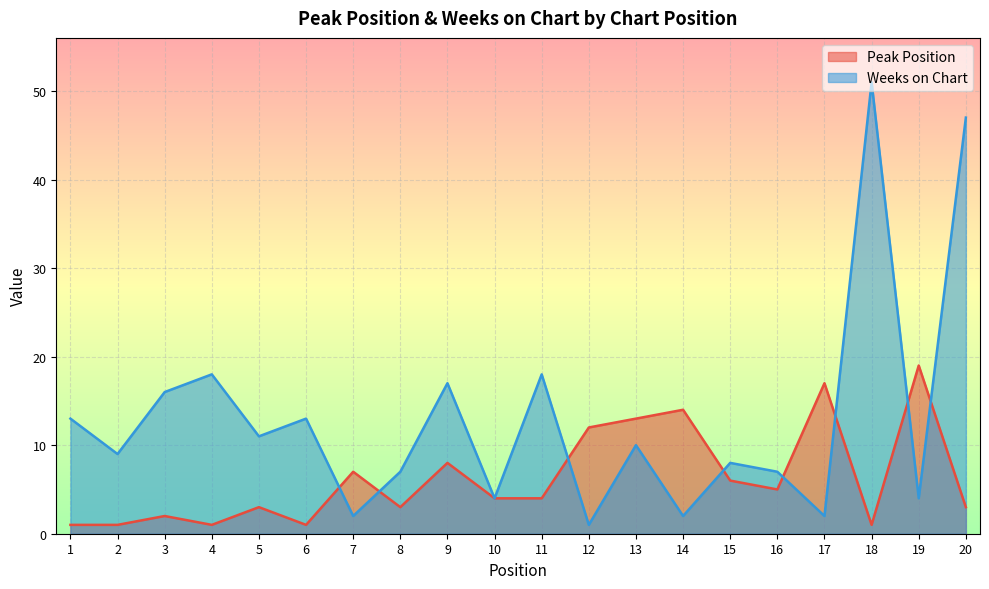

List the series in order of their overall mean, highest first.

Weeks on Chart, Peak Position